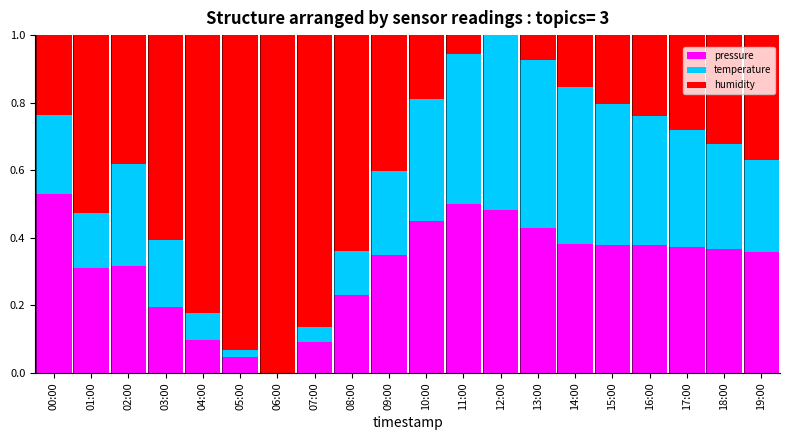

What is the total value across all series at 09:00?

1.0